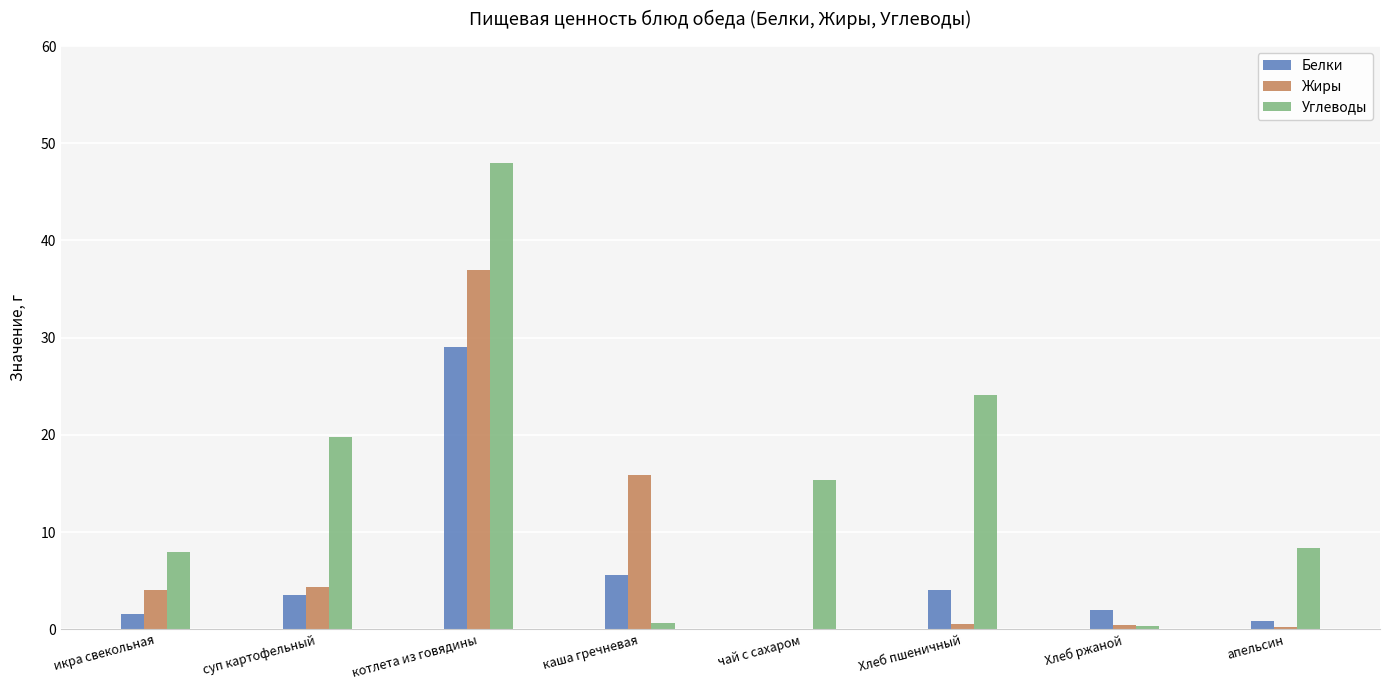

At which category does the chart reach its peak across all series?

котлета из говядины